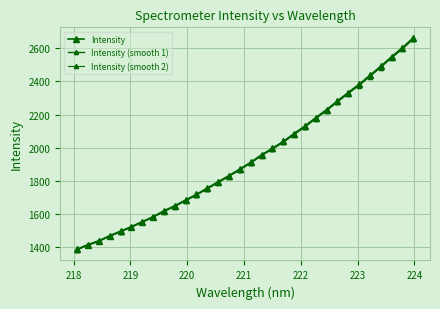

How many lines are shown in the chart?

3